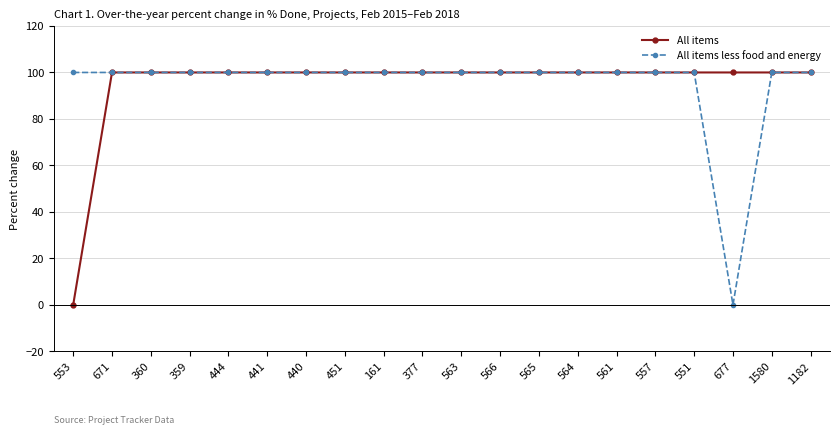

What position from the right is 359?

17